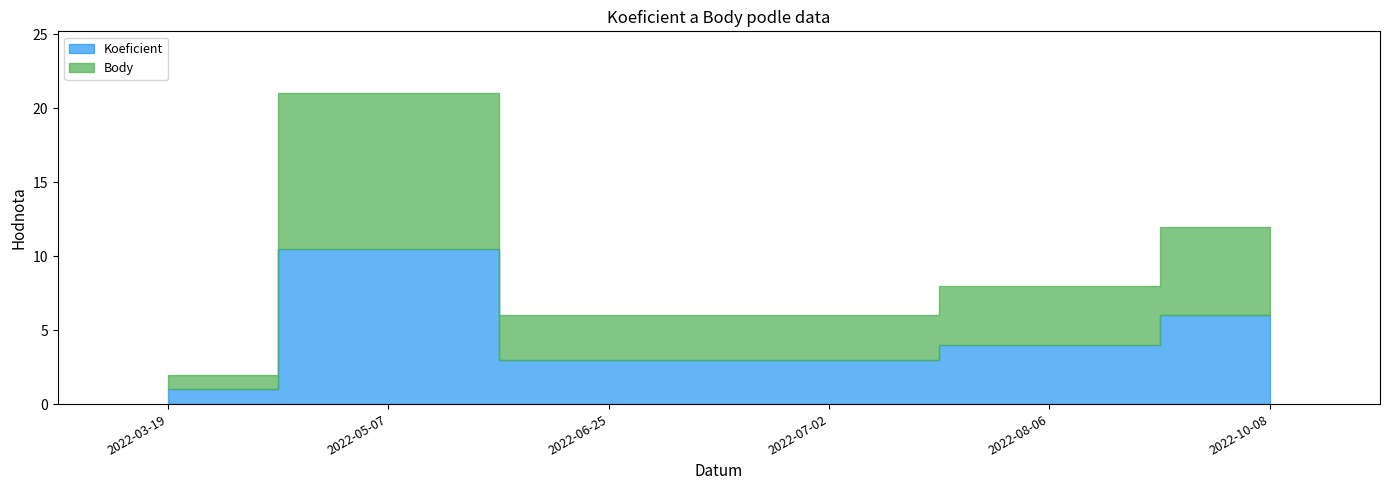

How many interior local peaks does the Body series have?

1